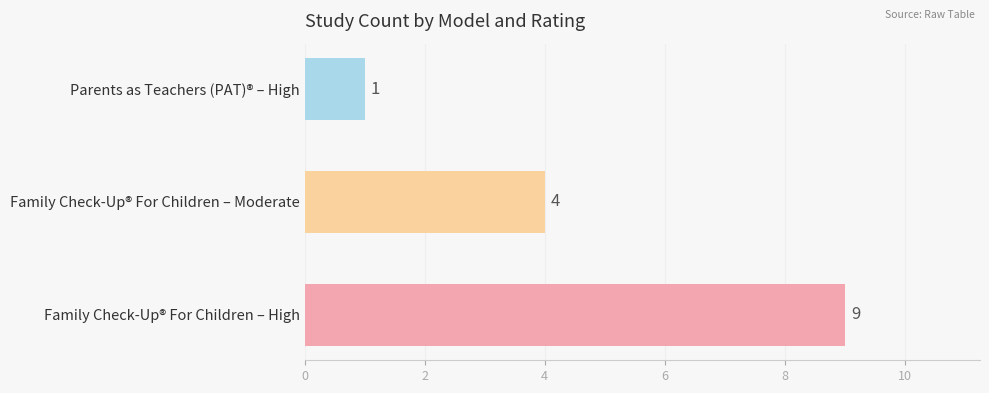

Count the number of data series in this chart.

1